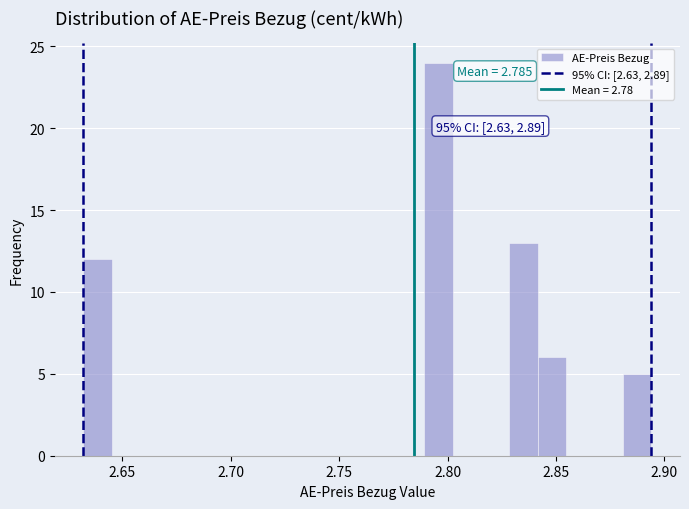

Read against the x-axis, roughly where is the centre of the tallest bar?

2.795